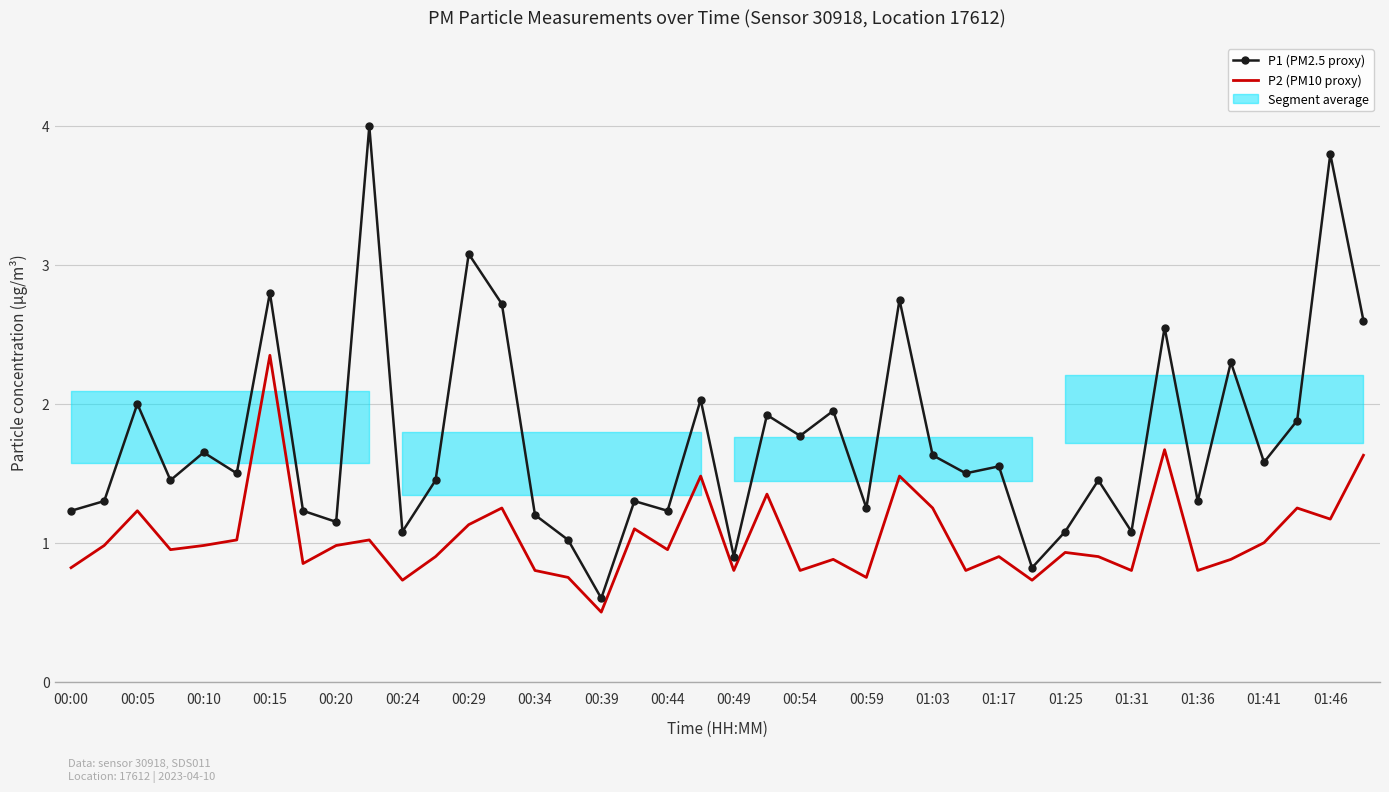

True or false: P1 (PM2.5 proxy) and P2 (PM10 proxy) intersect in this chart.

False